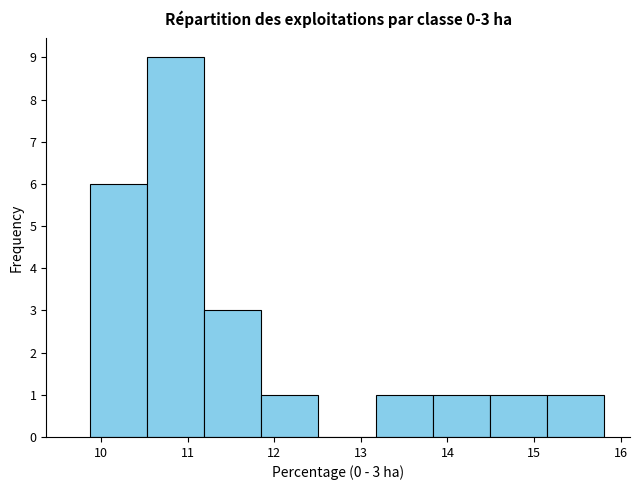

Over which range of the x-axis is the bar tallest?

10.53 to 11.19